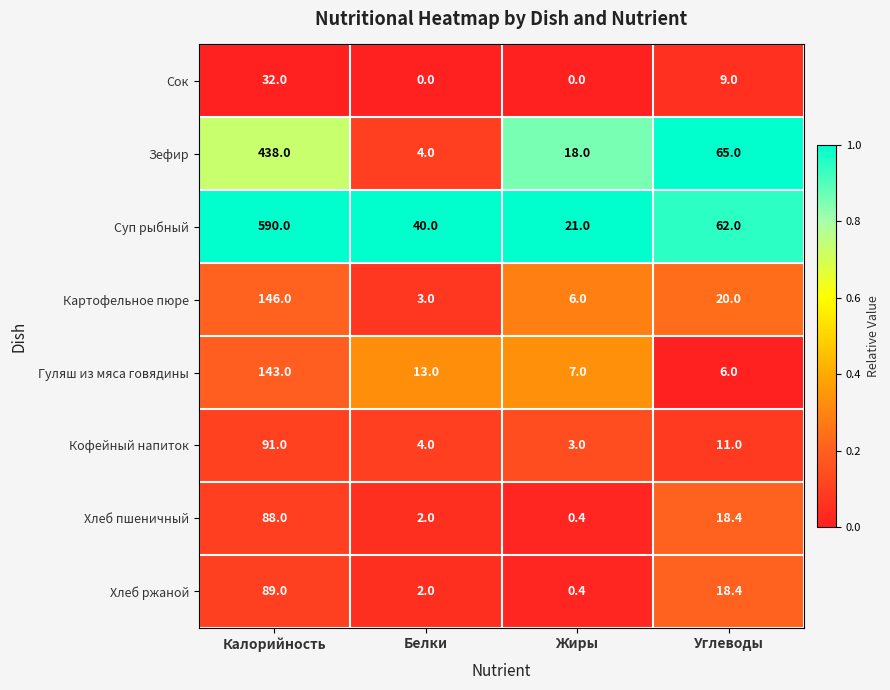

The value of Гуляш из мяса говядины at Калорийность is 143.0. True or false?

True